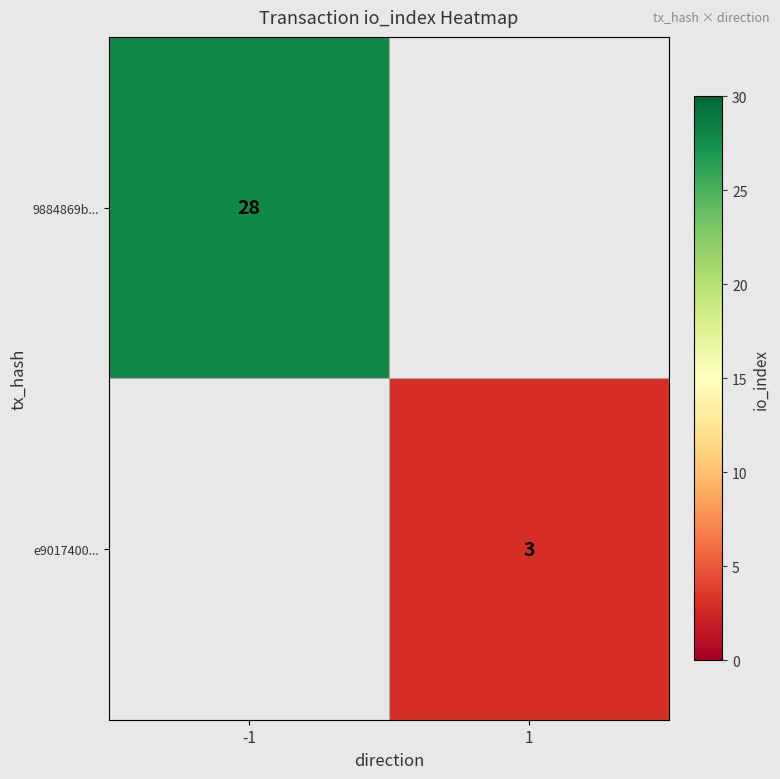

Is the value of 9884869b... at -1 greater than the value of e9017400... at 1?

Yes